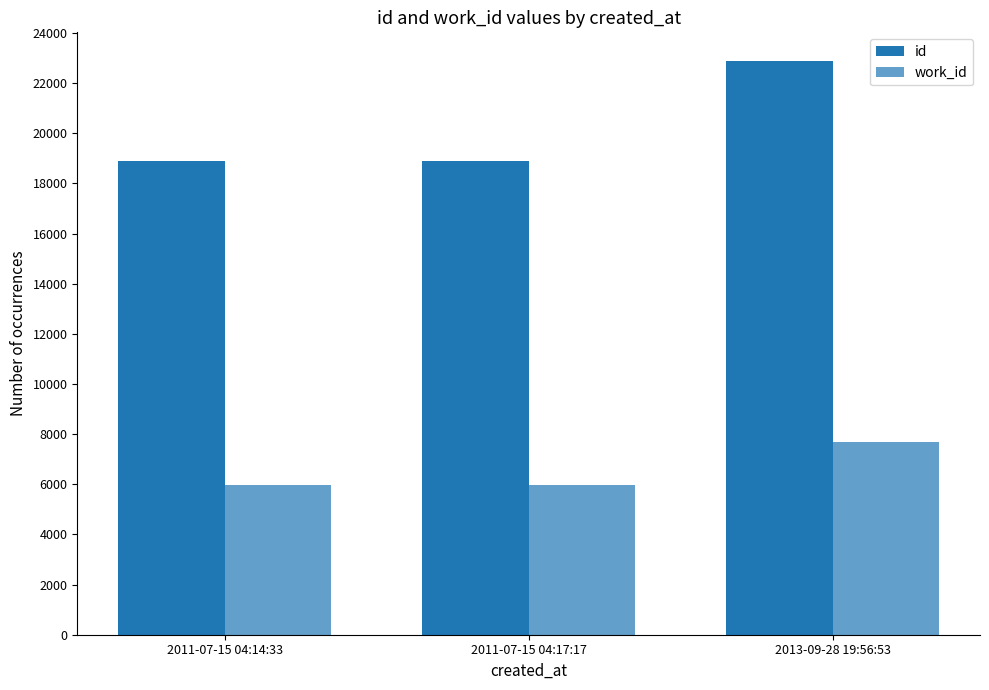

Between 2011-07-15 04:14:33 and 2011-07-15 04:17:17, which series saw the biggest shift?

id